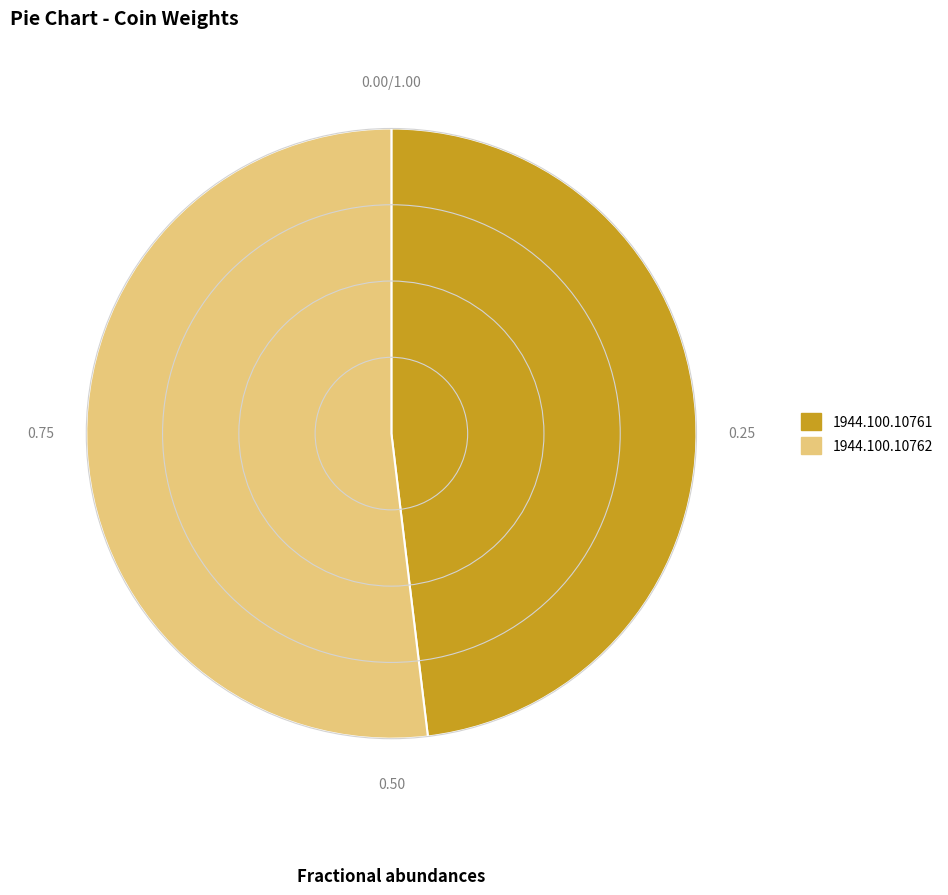

Count the number of slices in the pie.

2